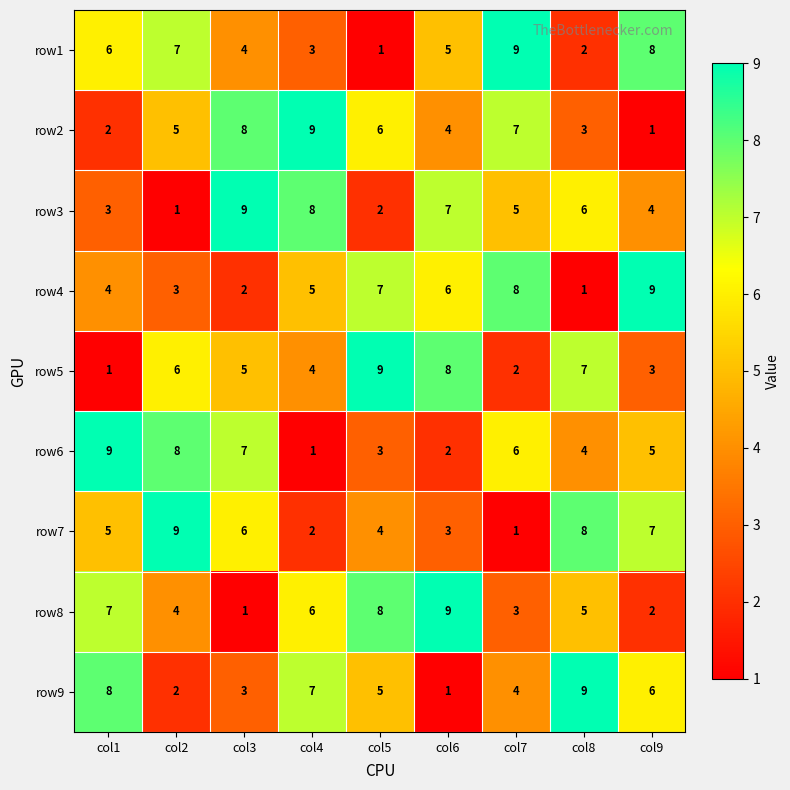

List the labels in order of row5 value, largest first.

col5, col6, col8, col2, col3, col4, col9, col7, col1